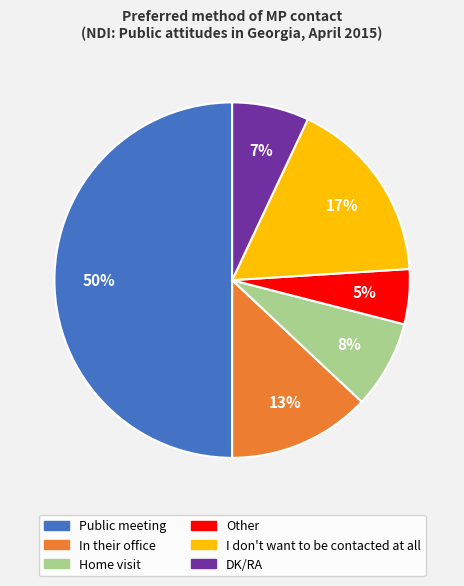

What percentage is the Public meeting slice, to the nearest percent?

50%